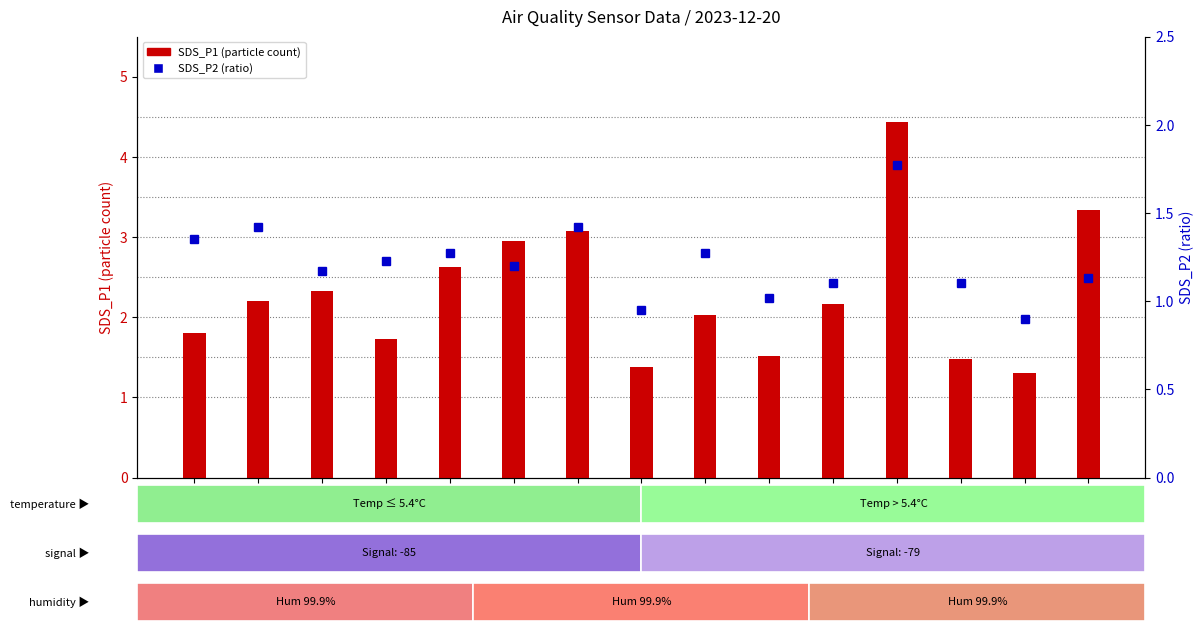

What are all the series names shown in the legend?

SDS_P1, SDS_P2